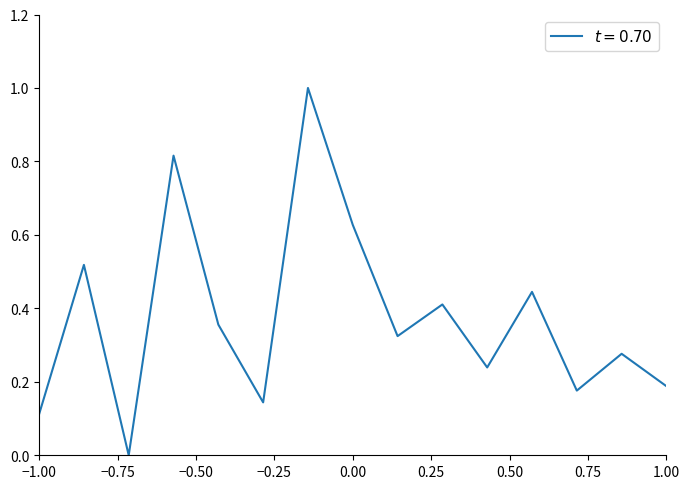

What is the maximum value shown in the chart?

1.0